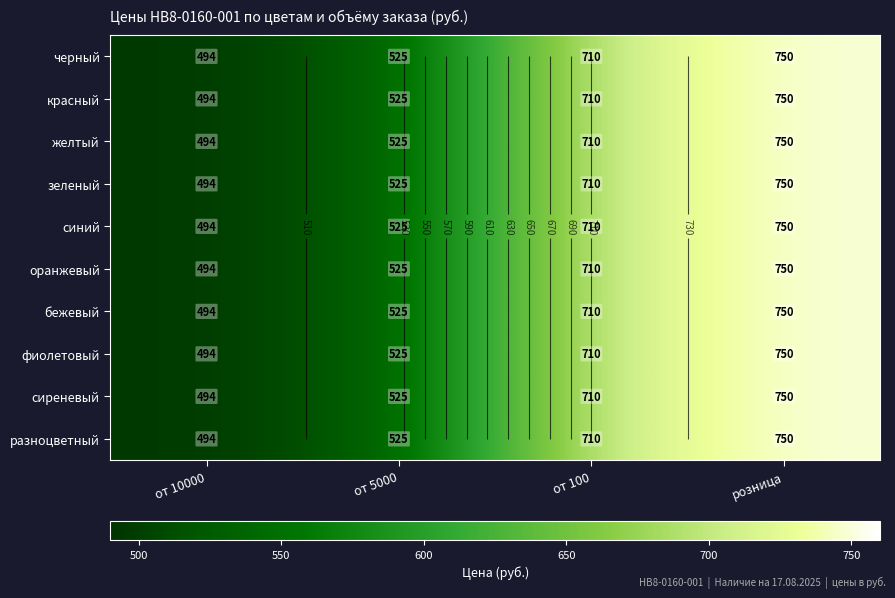

What is the difference between the зеленый values at розница and от 10000?

256